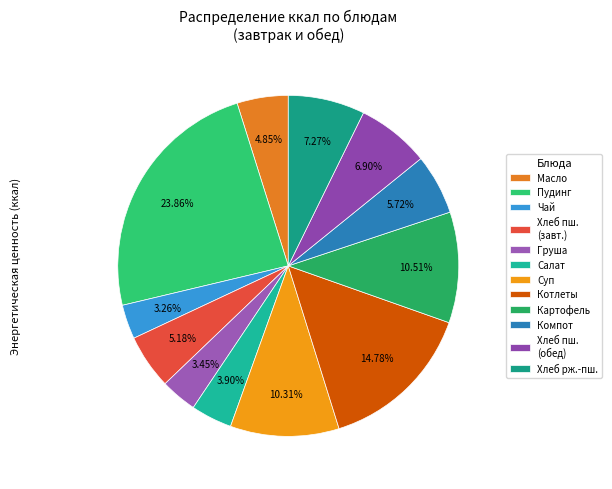

Is there a majority slice in this chart?

No